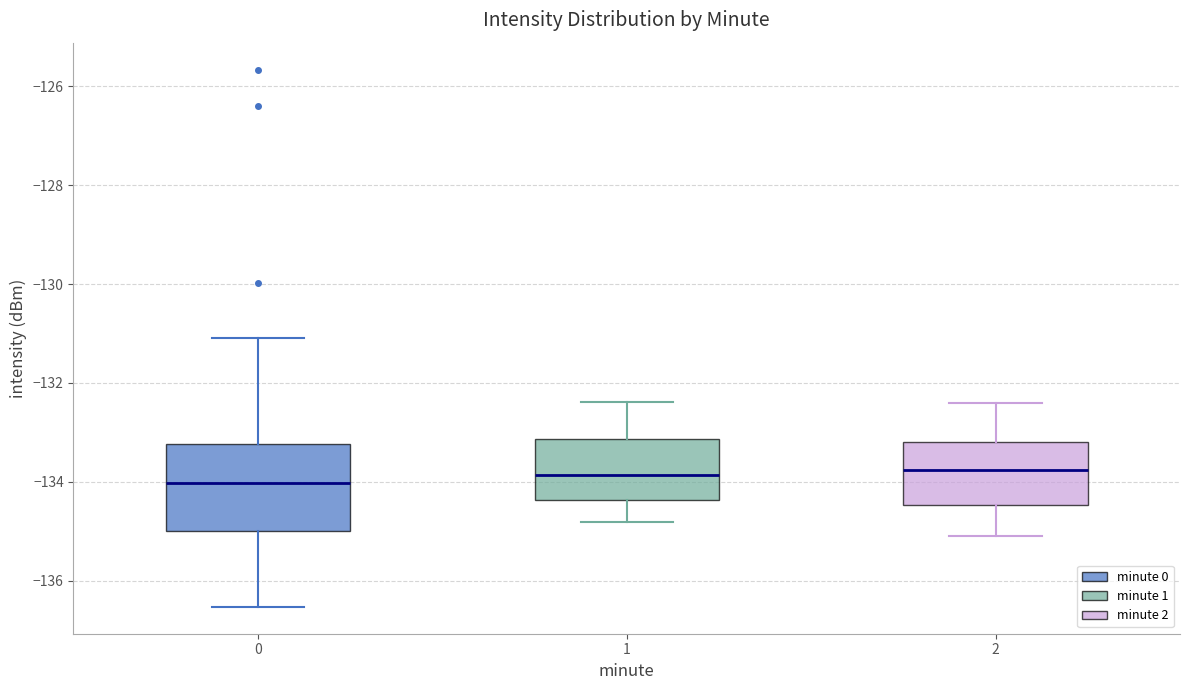

Which box is the tallest, from its lower edge to its upper edge?

0